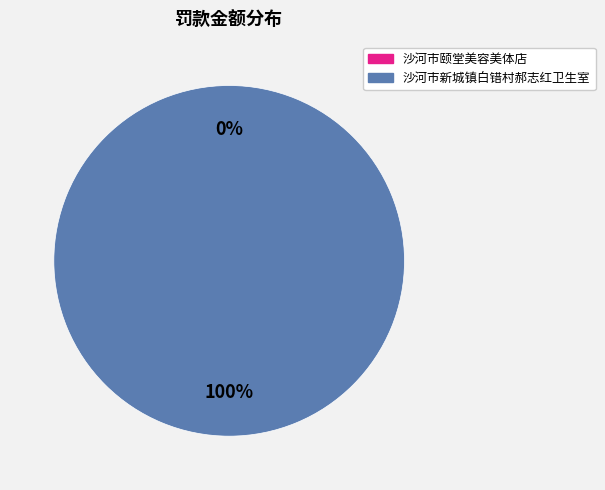

Is there any slice that represents more than half of the pie?

Yes